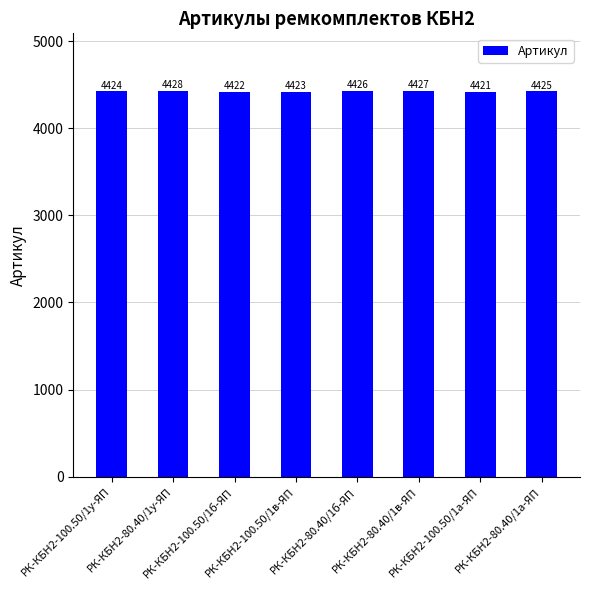

True or false: the data shows 4421 at РК-КБН2-100.50/1а-ЯП.

True